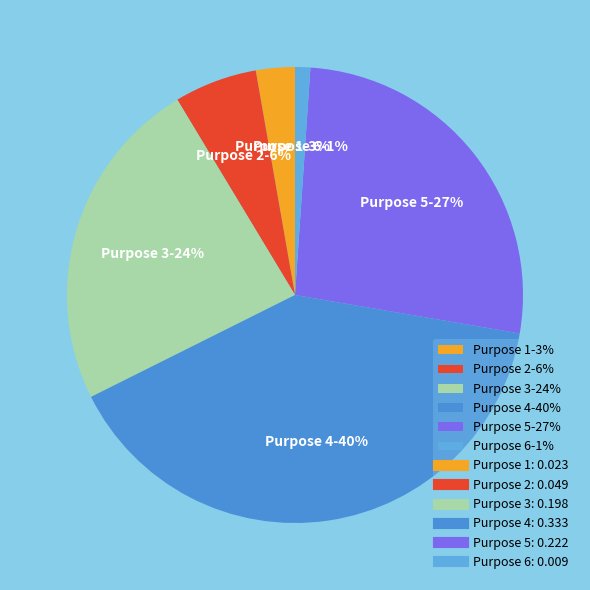

Rank the categories by value from highest to lowest.

Purpose 4-40%, Purpose 5-27%, Purpose 3-24%, Purpose 2-6%, Purpose 1-3%, Purpose 6-1%